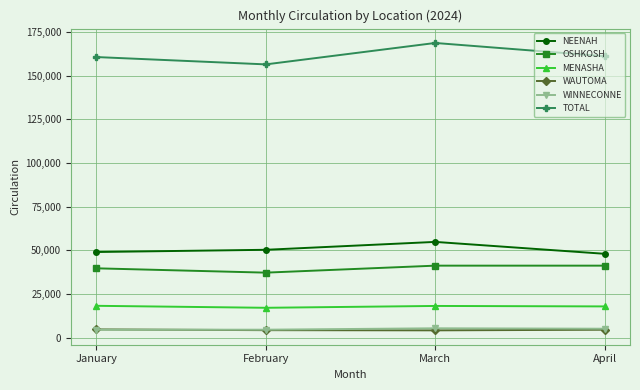

Is it true that TOTAL equals 250053 at February?

False